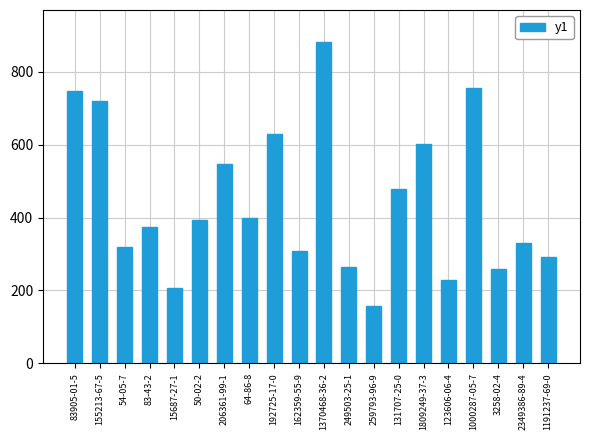

The chart shows a value of 444.9 at 162359-55-9. True or false?

False